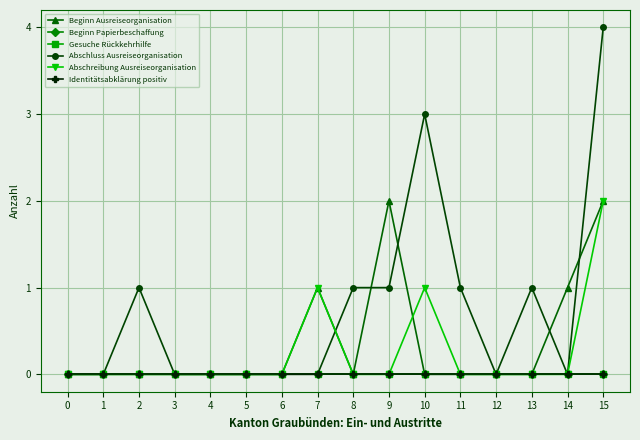

Is this an area chart (filled region under the line)?

No